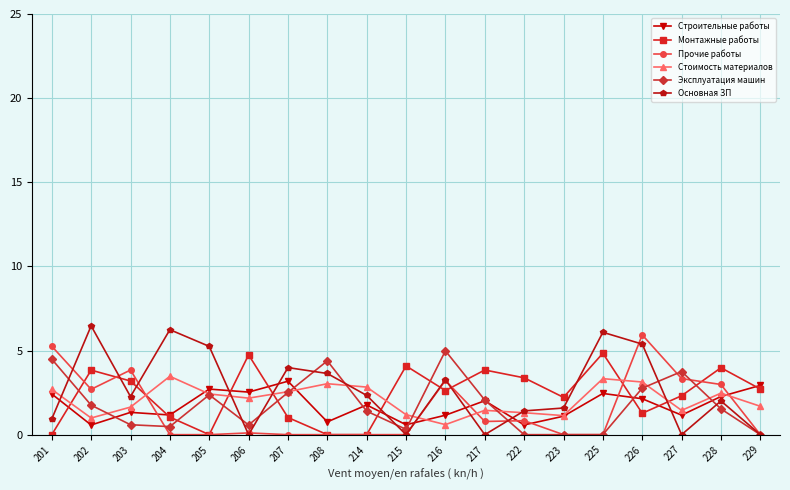

What is the difference between the second highest and minimum values in the Стоимость материалов series?

2.7